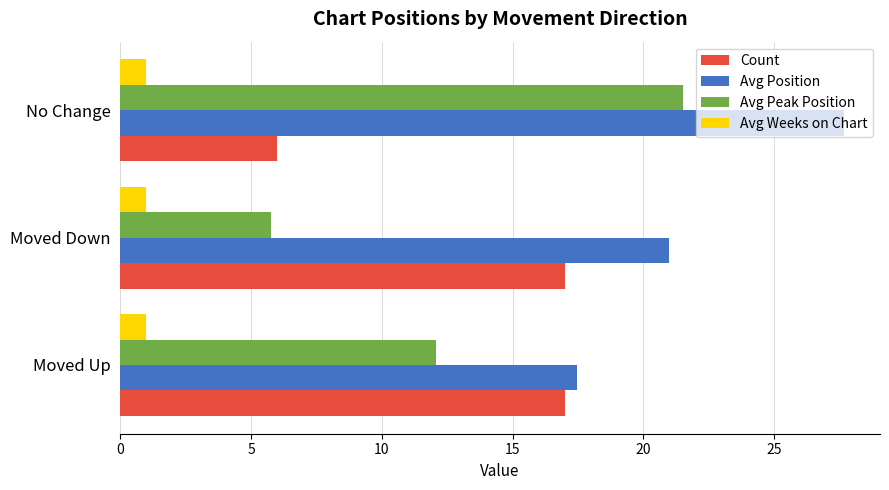

At how many categories does at least one series exceed 16?

3